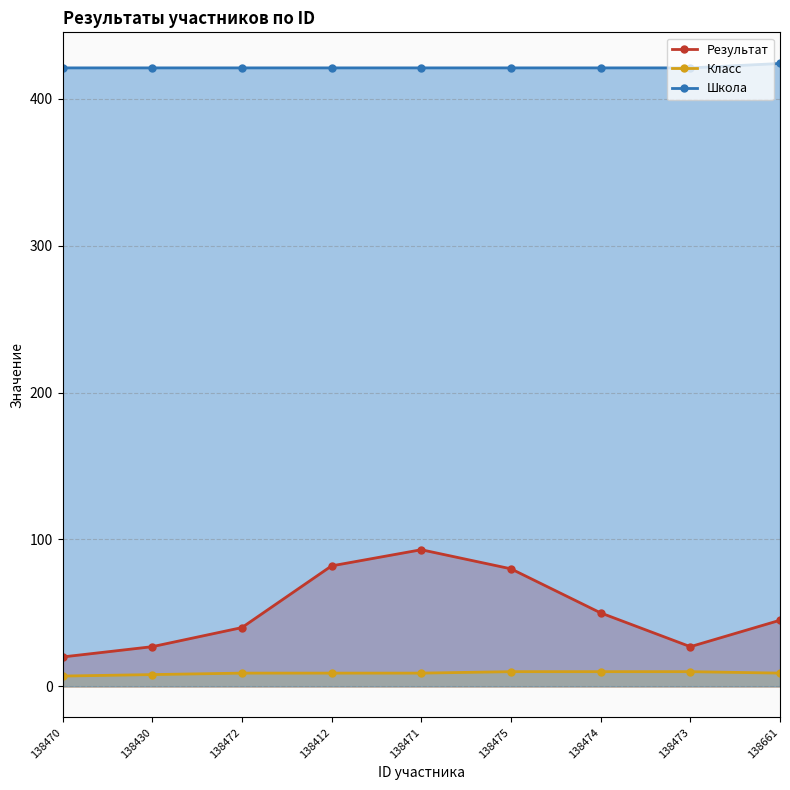

Between 138471 and 138661, which is larger?

138471